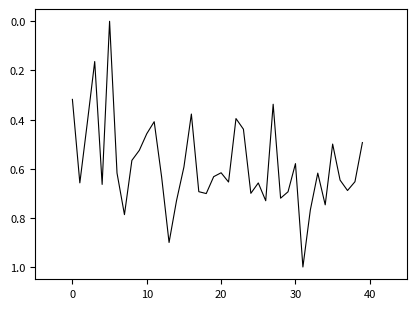

What is the maximum value shown in the chart?

1.0